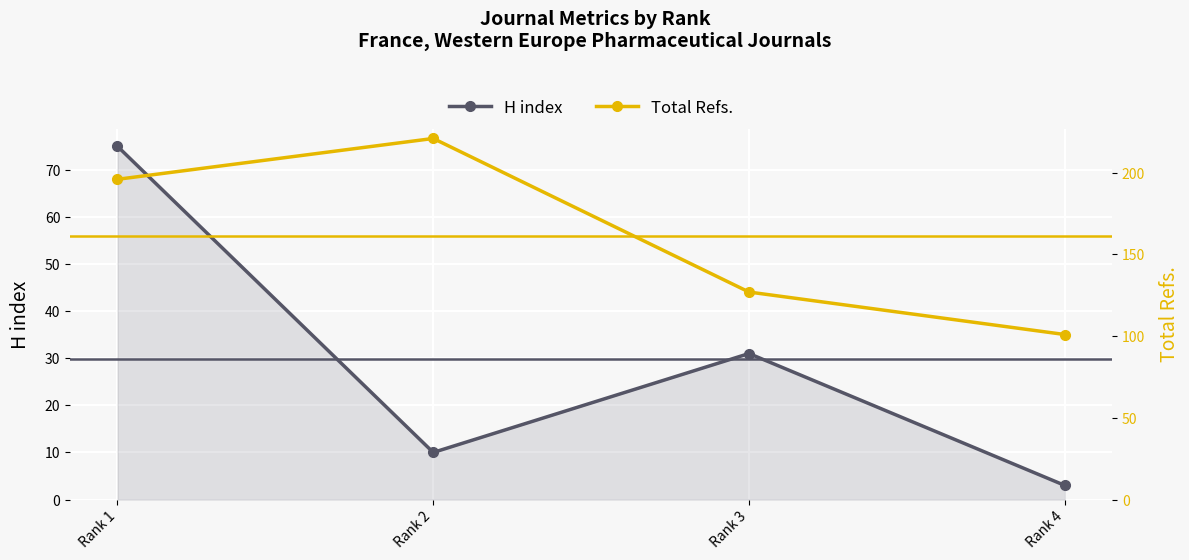

What is the smallest value displayed?

3